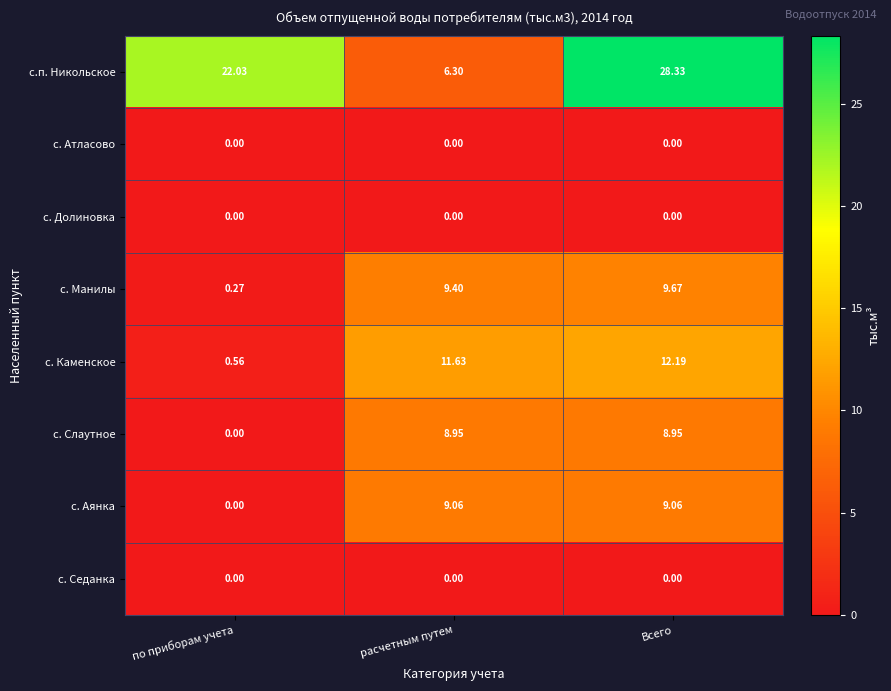

Which series has the largest range (max minus min)?

с.п. Никольское